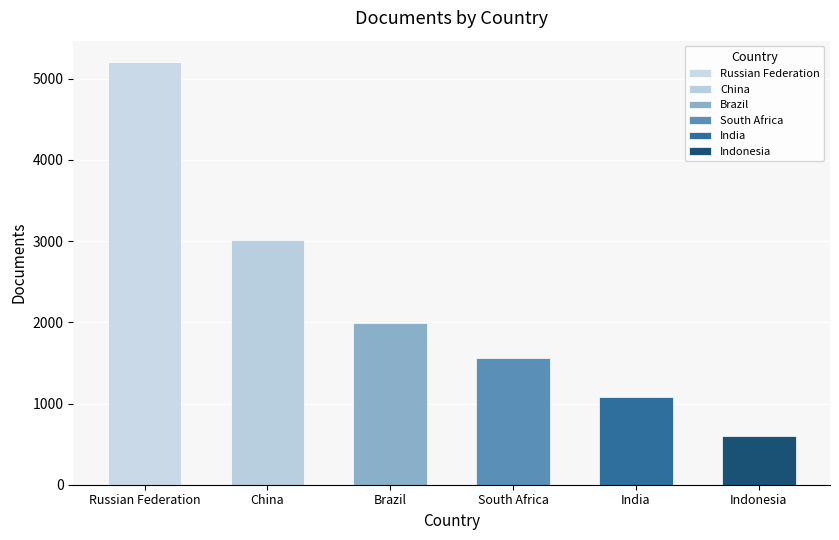

The value at South Africa is 325. True or false?

False